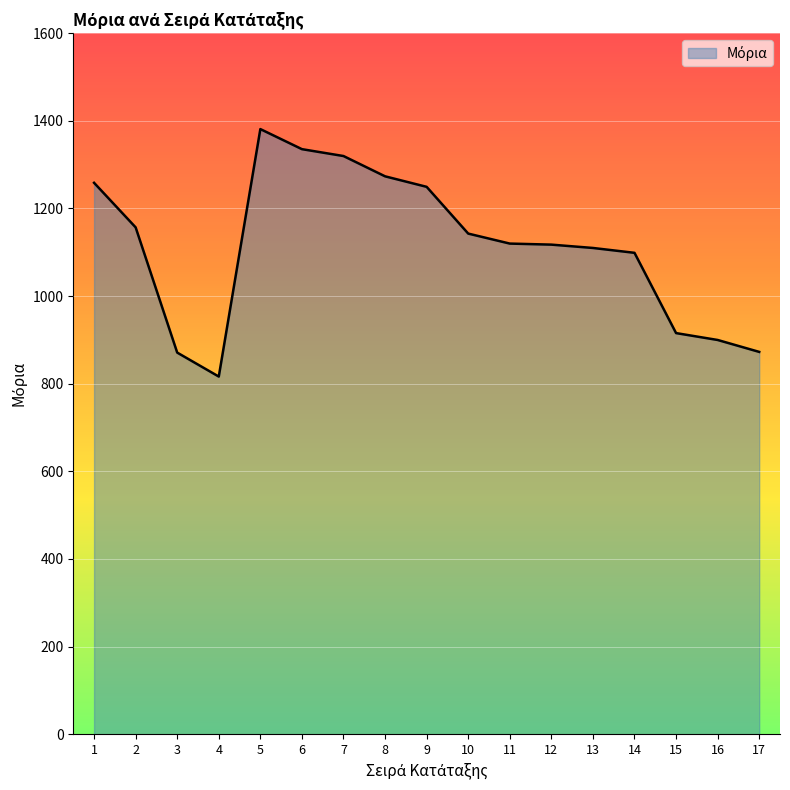

What is the minimum value shown in the chart?

816.2